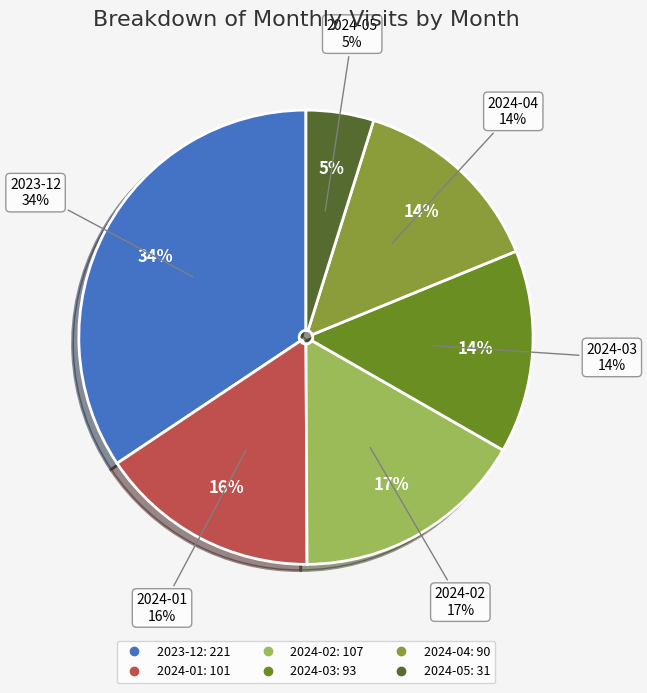

Which slice is the largest?

2023-12